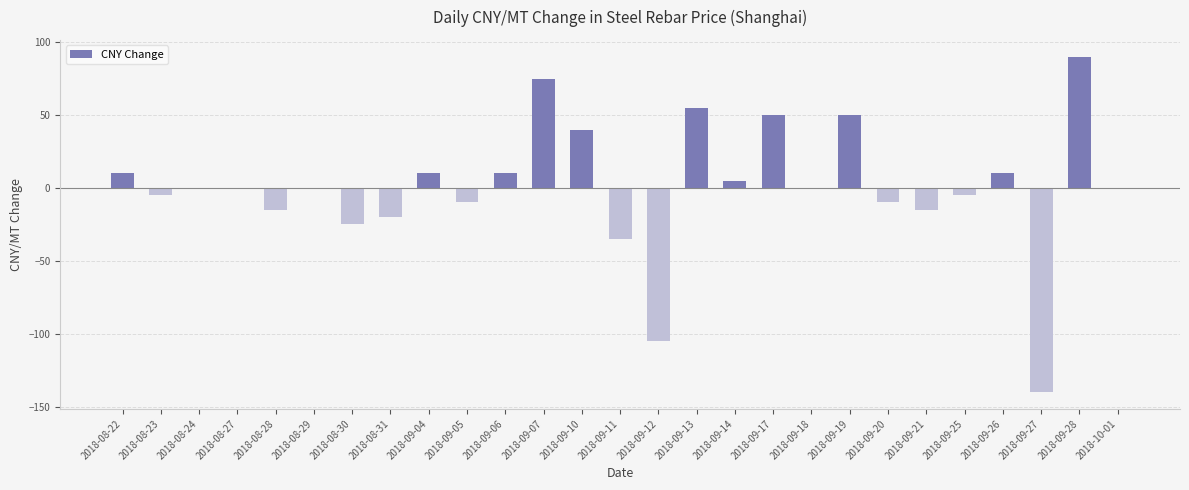

How many data points does each series have?

27